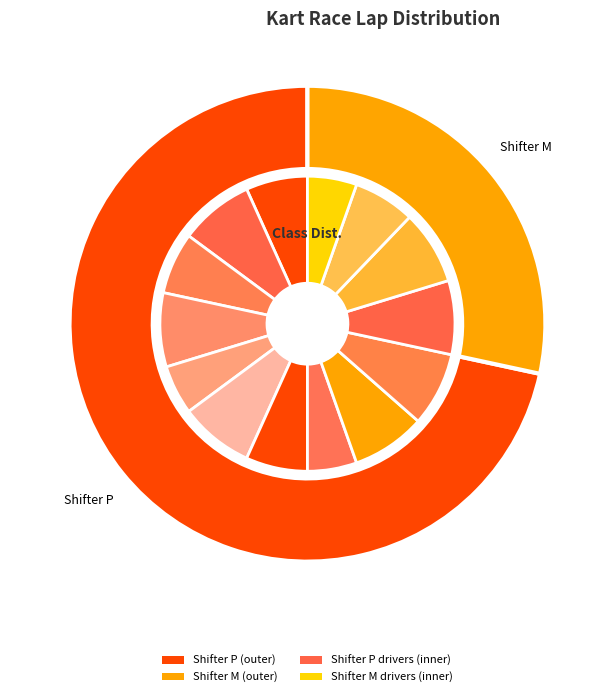

The Calvin Ming slice represents 1% of the pie. True or false?

False